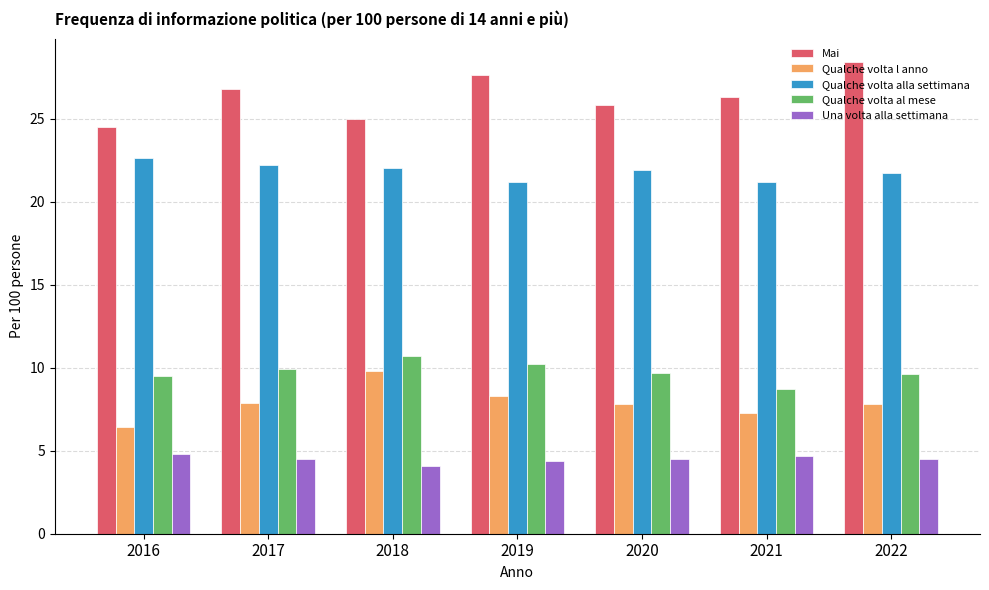

What is the spread (max minus min) of values at 2019?

23.2